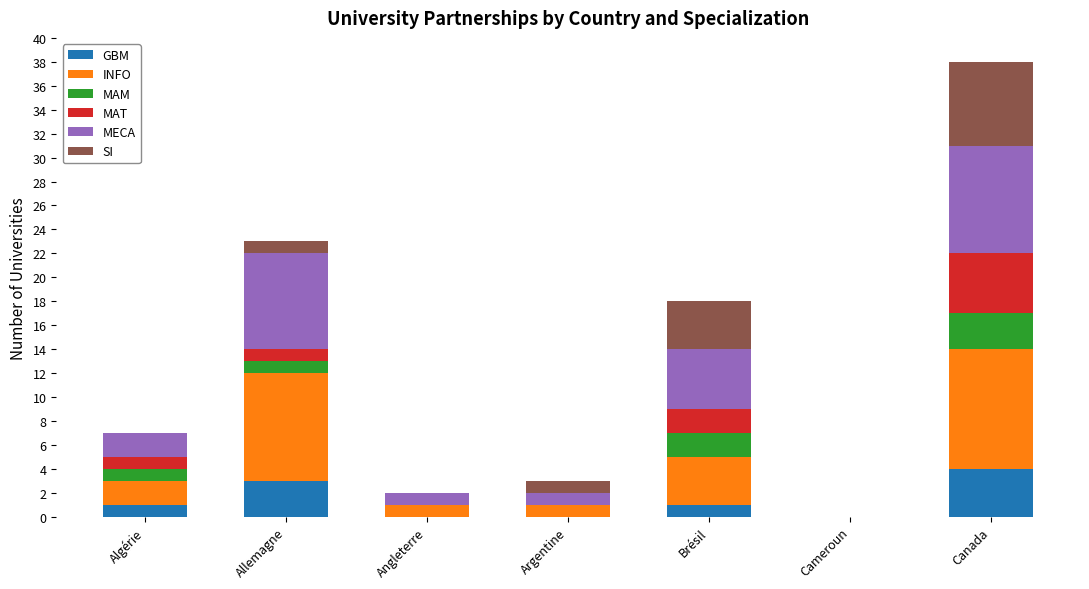

At which category is the sum across all series the highest?

Canada